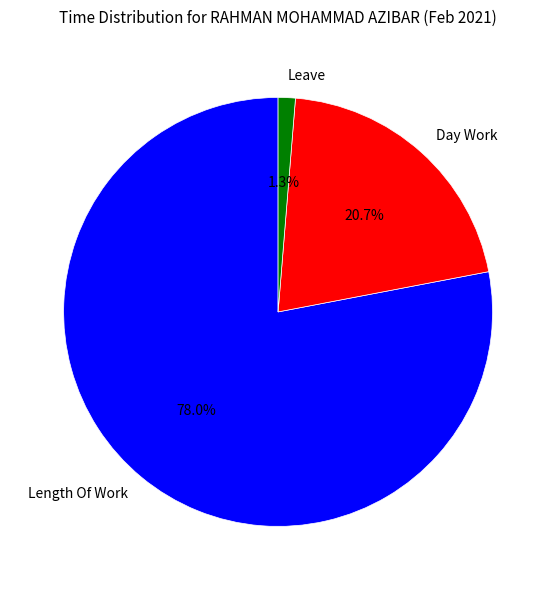

To the nearest percent, what percentage of the pie is Length Of Work?

78%